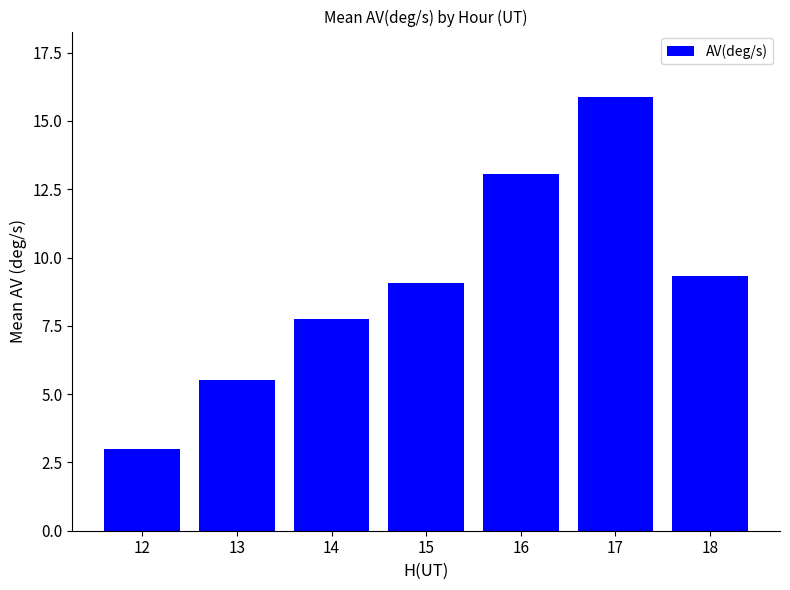

What is the difference between the maximum and minimum values?

12.9